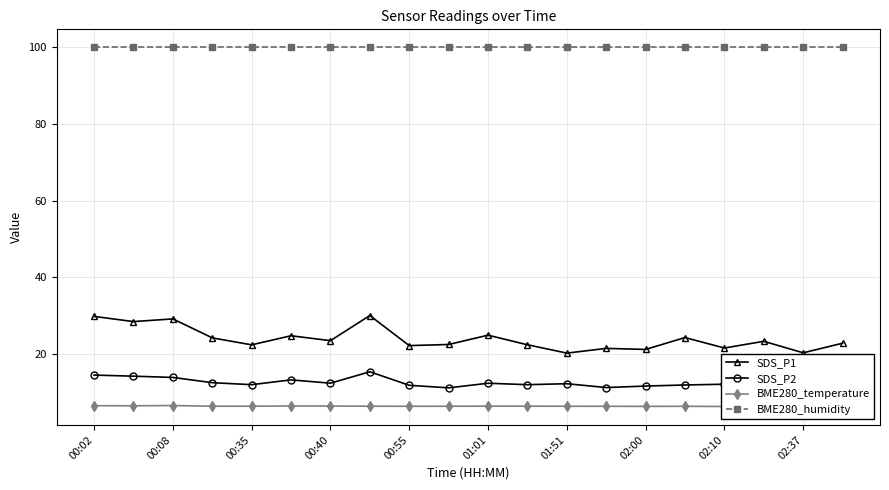

What is the minimum value for SDS_P1?

20.2